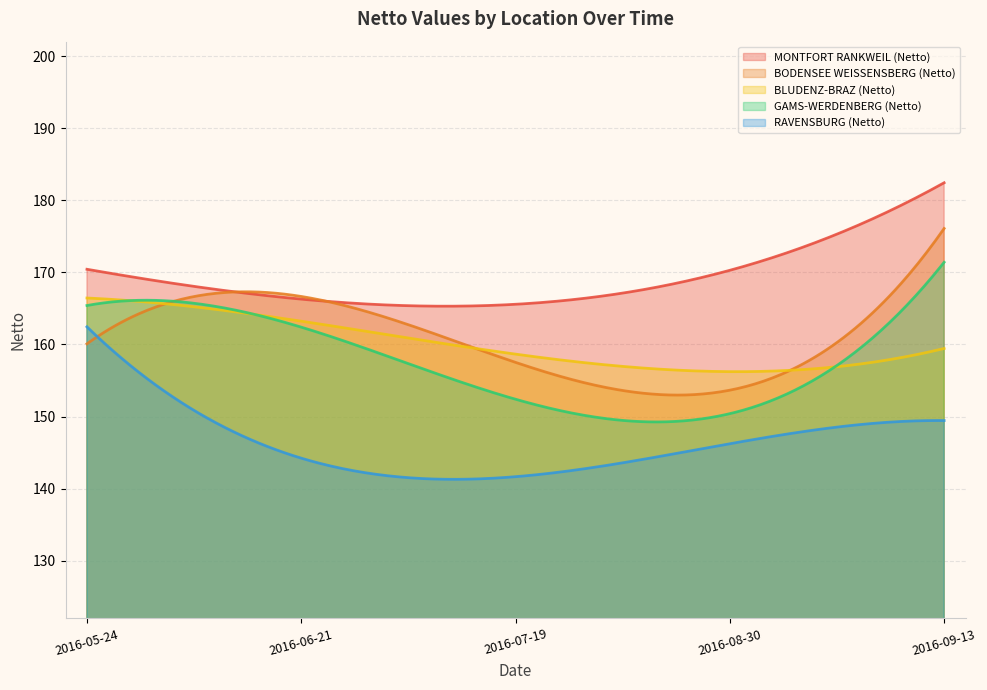

Does the chart display data point markers on the line(s)?

No